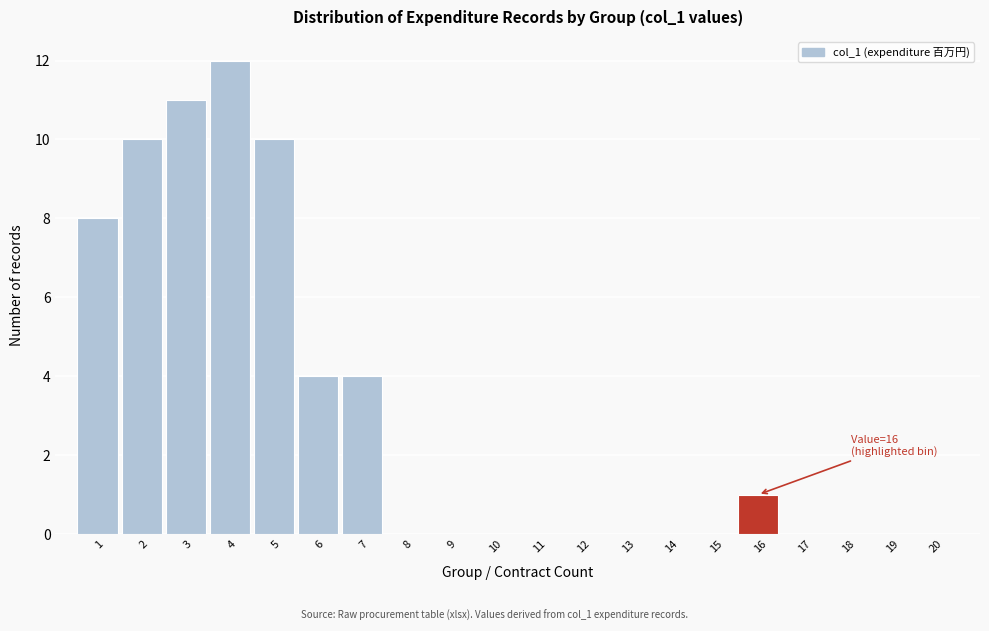

Reading right to left, what are all the values shown in this chart?

20=0	19=0	18=0	17=0	16=1	15=0	14=0	13=0	12=0	11=0	10=0	9=0	8=0	7=4	6=4	5=10	4=12	3=11	2=10	1=8